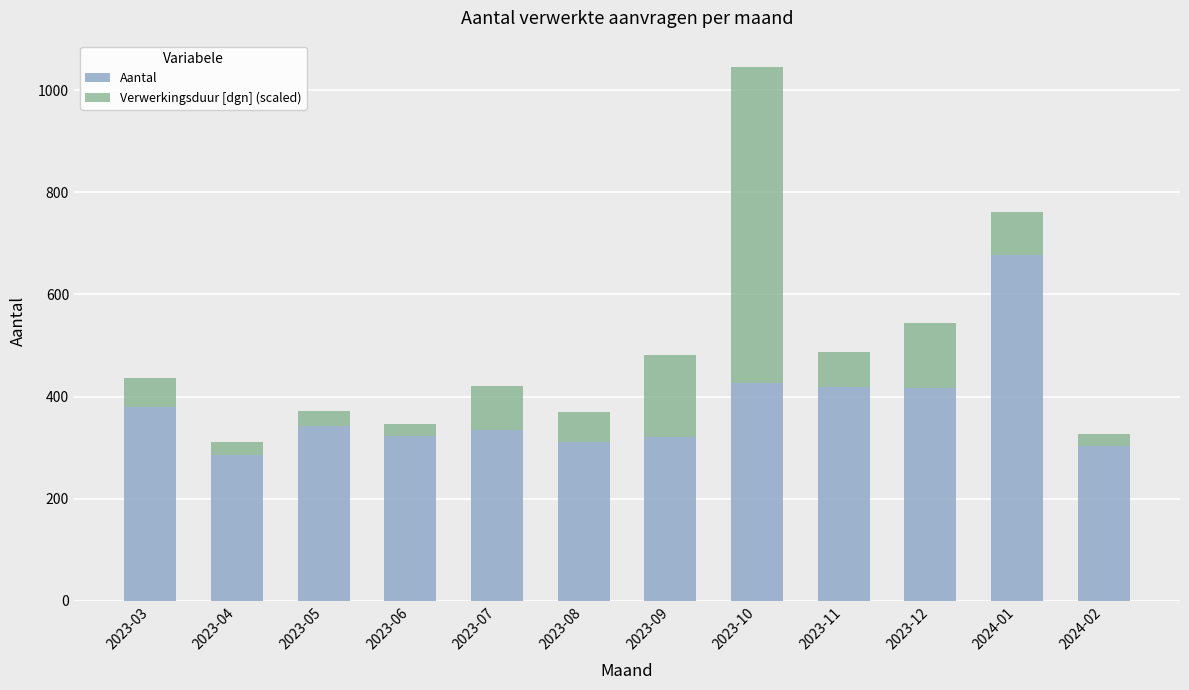

How many categories are shown in the chart?

12